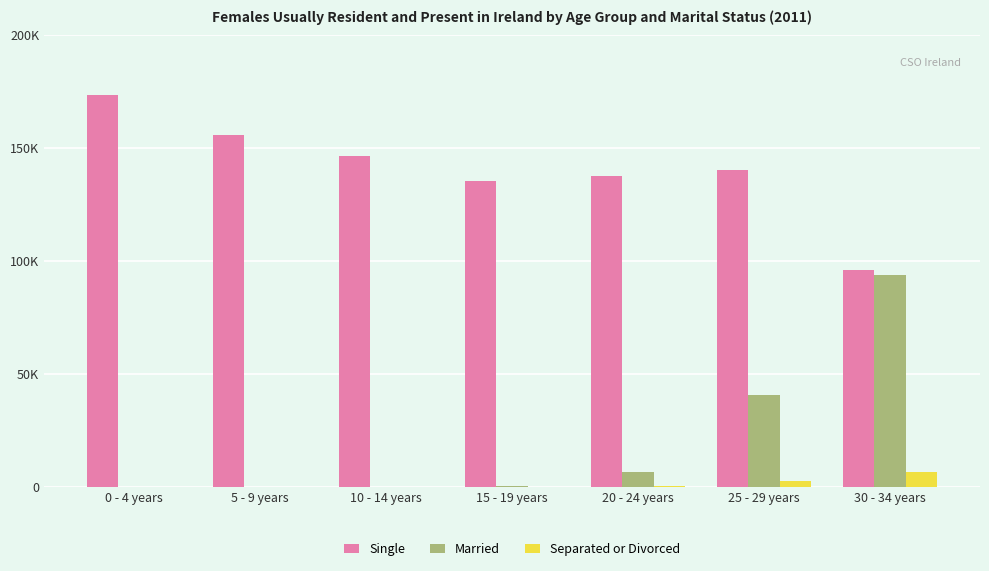

Reading left to right, transcribe all the data shown in this chart.

Single: 173393	155913	146239	135480	137392	140404	95813
Married: 0	0	0	465	6293	40668	93544
Separated or Divorced: 0	0	0	34	435	2598	6678